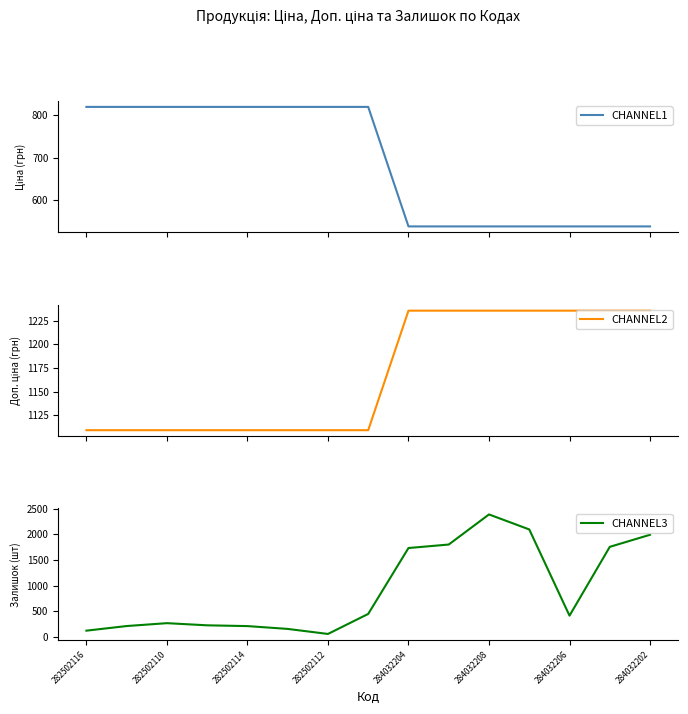

Reading left to right, list all the values displayed in this chart.

CHANNEL1: 818.5	818.5	818.5	818.5	818.5	818.5	818.5	818.5	539.0	539.0	539.0	539.0	539.0	539.0	539.0
CHANNEL2: 1109.2	1109.2	1109.2	1109.2	1109.2	1109.2	1109.2	1109.2	1235.4	1235.4	1235.4	1235.4	1235.4	1235.4	1235.4
CHANNEL3: 125.0	215.0	271.0	229.0	214.0	159.0	61.0	451.0	1734.0	1802.0	2388.0	2096.0	417.0	1757.0	1992.0